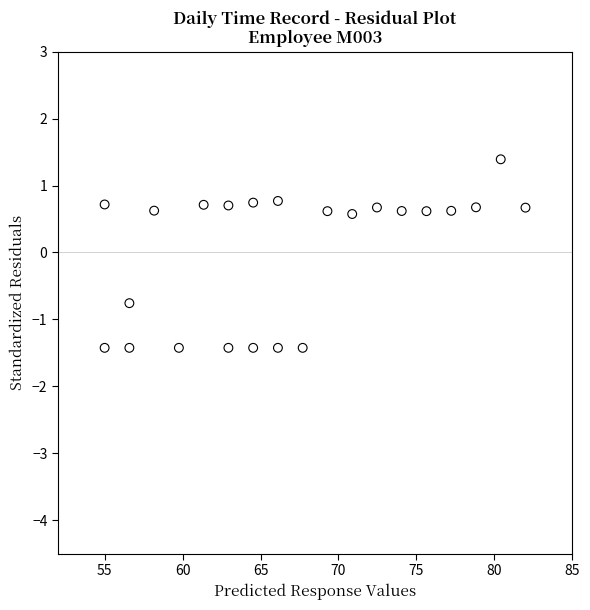

What is the range of X values (max minus min)?

27.0